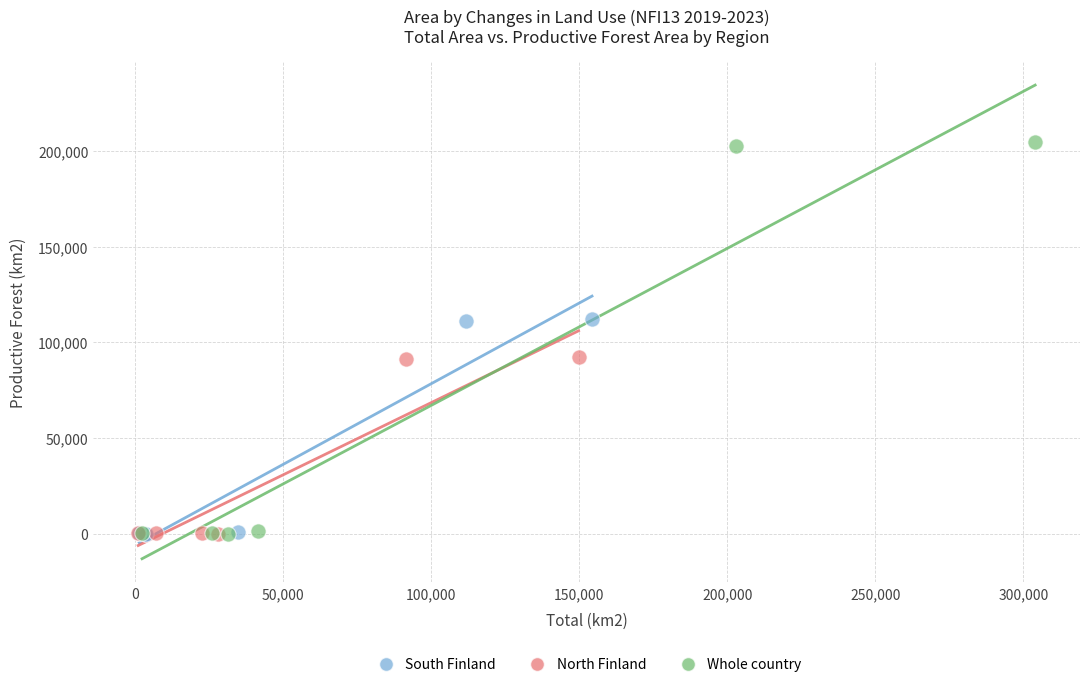

Which series has the widest spread of Y values?

Whole country